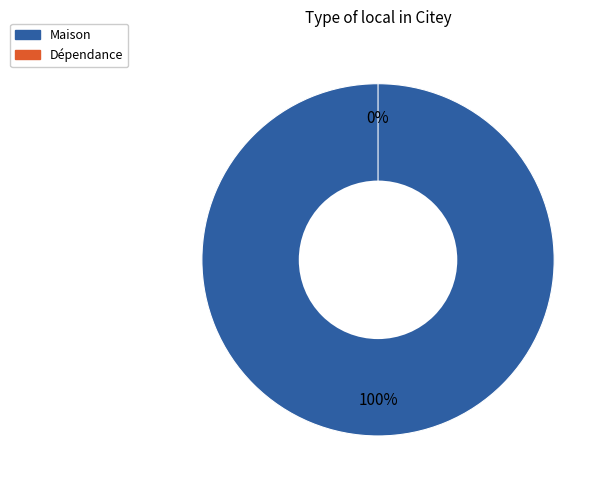

Does 0 represent more than half of the total?

No